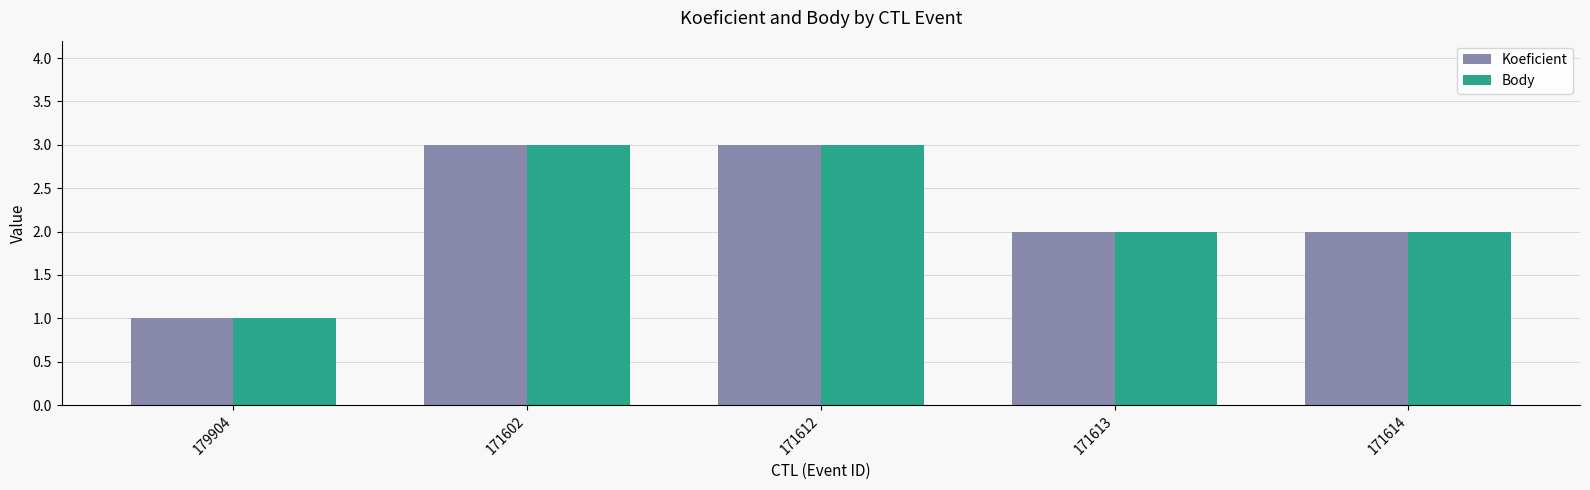

What is the total value across all series at 171613?

4